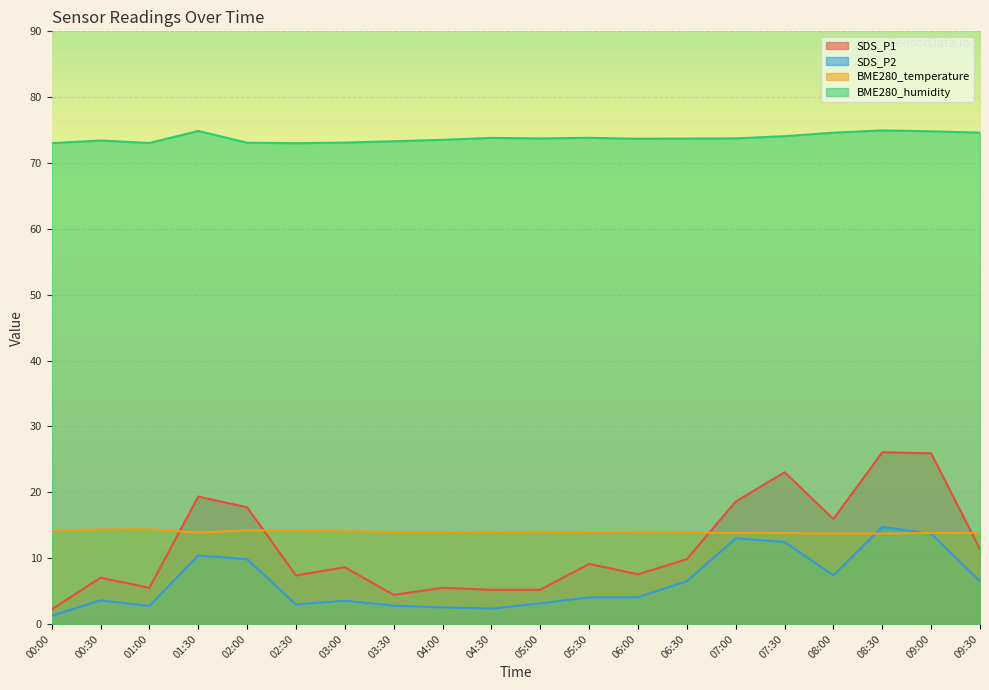

What position from the right is 04:00?

12